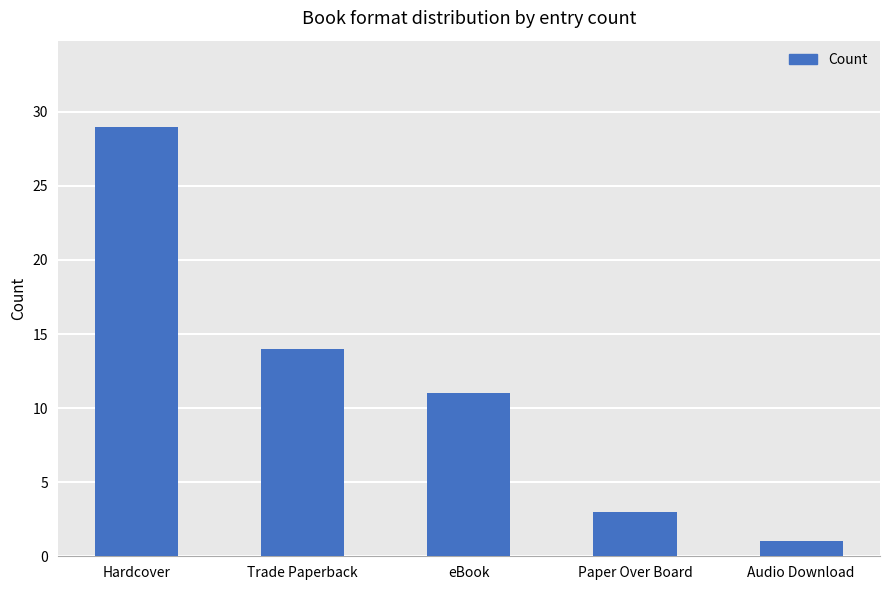

List the labels in order of value, largest first.

Hardcover, Trade Paperback, eBook, Paper Over Board, Audio Download